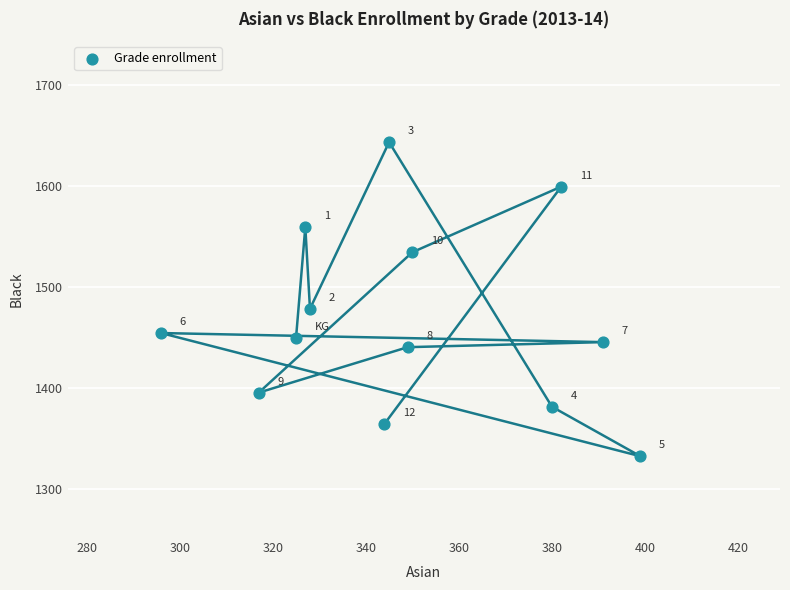

What is the range of Y values (max minus min)?

311